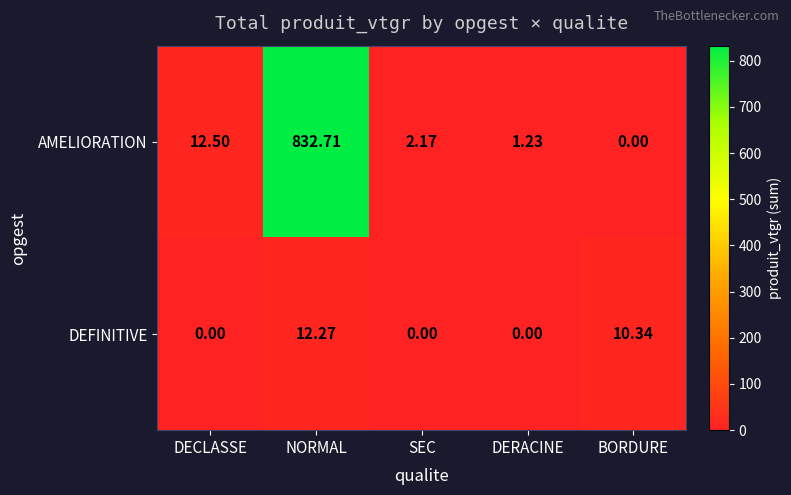

Between DECLASSE and DERACINE, which series saw the biggest shift?

AMELIORATION